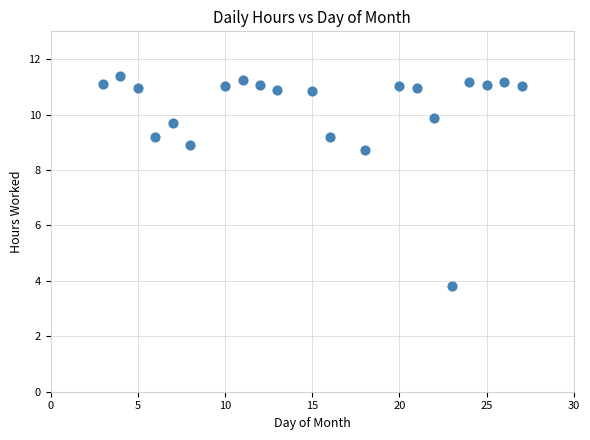

What Y value in the scatter plot is closest to 7?

8.7